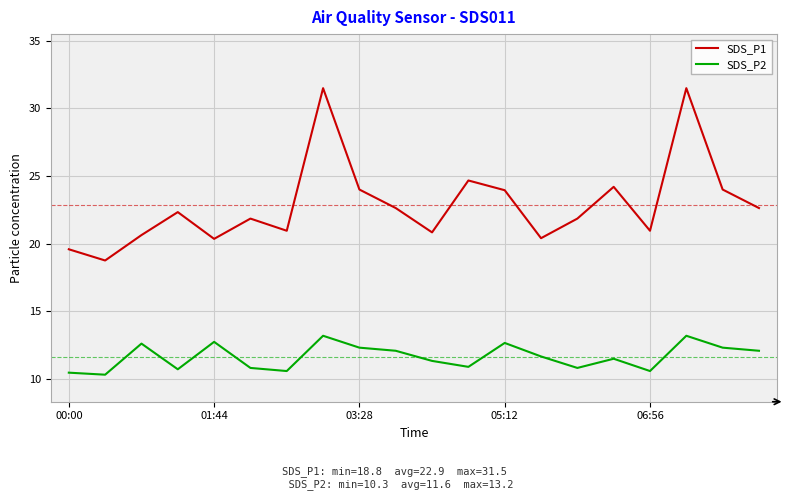

Rank the series by their average value, from lowest to highest.

SDS_P2, SDS_P1